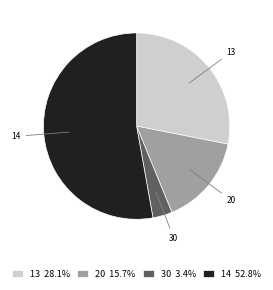

Count the number of slices in the pie.

4